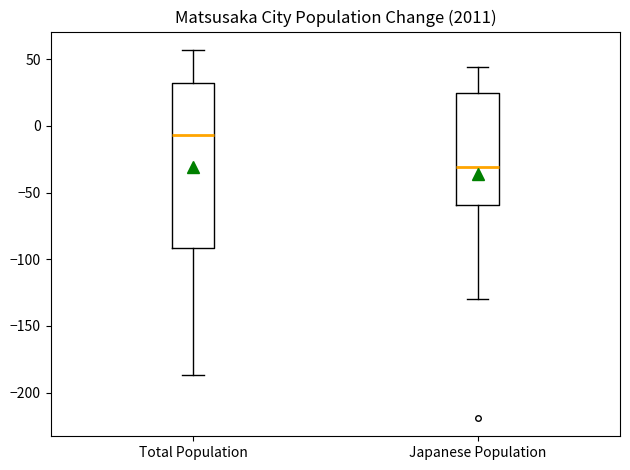

Comparing the boxes themselves (not the whiskers), which one is the tallest?

Total Population